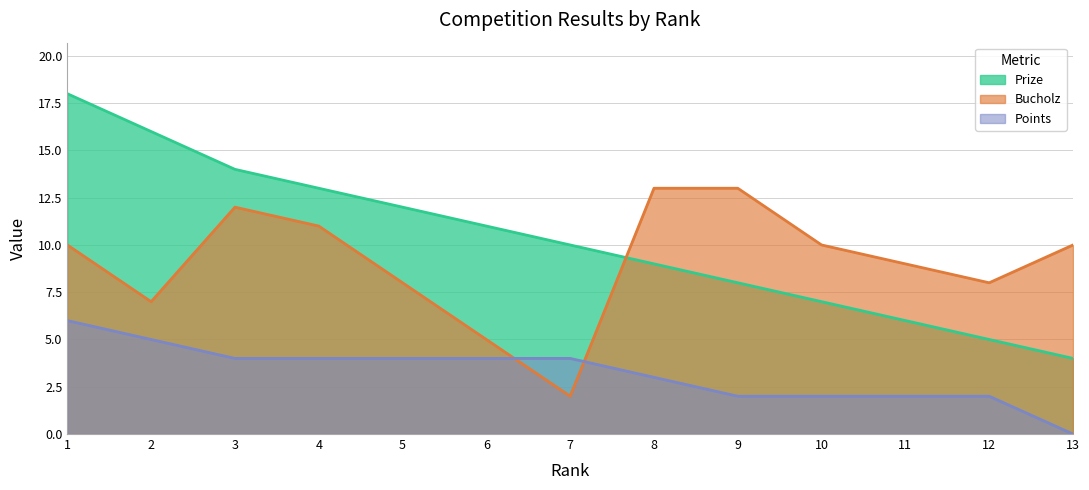

How many lines are shown in the chart?

3